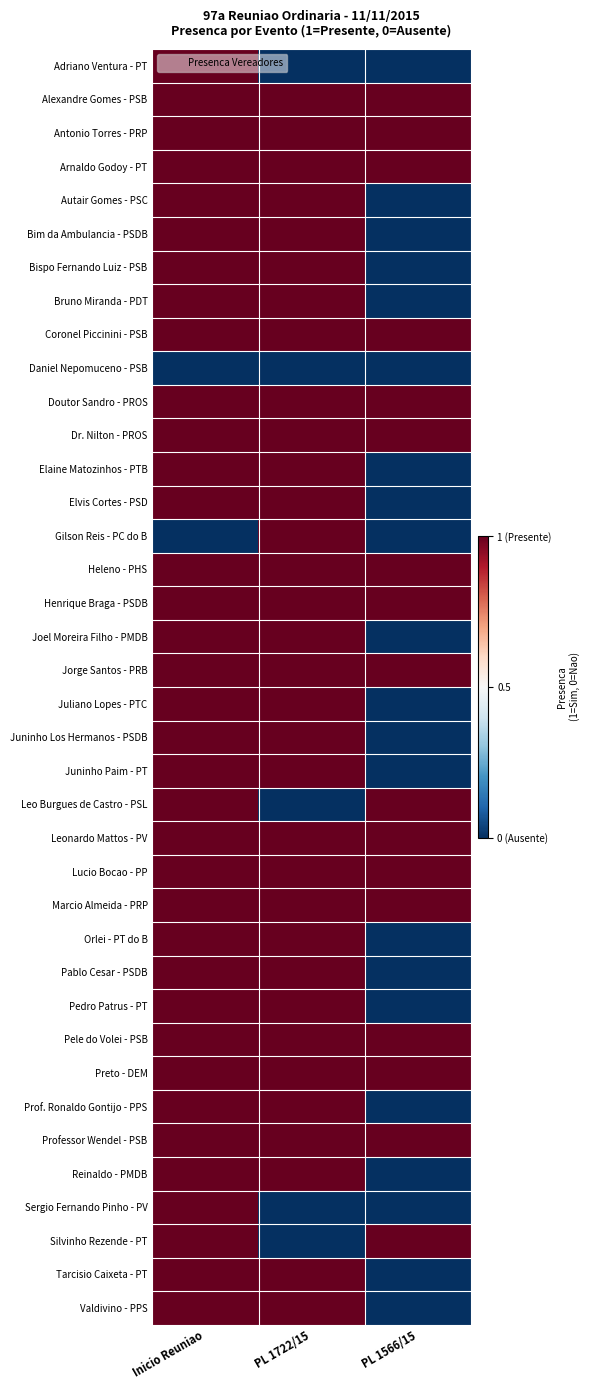

Reading right to left, what are all the values shown in this chart?

Adriano Ventura - PT: PL 1566/15=-1	PL 1722/15=-1	Inicio Reuniao=1
Alexandre Gomes - PSB: PL 1566/15=1	PL 1722/15=1	Inicio Reuniao=1
Antonio Torres - PRP: PL 1566/15=1	PL 1722/15=1	Inicio Reuniao=1
Arnaldo Godoy - PT: PL 1566/15=1	PL 1722/15=1	Inicio Reuniao=1
Autair Gomes - PSC: PL 1566/15=-1	PL 1722/15=1	Inicio Reuniao=1
Bim da Ambulancia - PSDB: PL 1566/15=-1	PL 1722/15=1	Inicio Reuniao=1
Bispo Fernando Luiz - PSB: PL 1566/15=-1	PL 1722/15=1	Inicio Reuniao=1
Bruno Miranda - PDT: PL 1566/15=-1	PL 1722/15=1	Inicio Reuniao=1
Coronel Piccinini - PSB: PL 1566/15=1	PL 1722/15=1	Inicio Reuniao=1
Daniel Nepomuceno - PSB: PL 1566/15=-1	PL 1722/15=-1	Inicio Reuniao=-1
Doutor Sandro - PROS: PL 1566/15=1	PL 1722/15=1	Inicio Reuniao=1
Dr. Nilton - PROS: PL 1566/15=1	PL 1722/15=1	Inicio Reuniao=1
Elaine Matozinhos - PTB: PL 1566/15=-1	PL 1722/15=1	Inicio Reuniao=1
Elvis Cortes - PSD: PL 1566/15=-1	PL 1722/15=1	Inicio Reuniao=1
Gilson Reis - PC do B: PL 1566/15=-1	PL 1722/15=1	Inicio Reuniao=-1
Heleno - PHS: PL 1566/15=1	PL 1722/15=1	Inicio Reuniao=1
Henrique Braga - PSDB: PL 1566/15=1	PL 1722/15=1	Inicio Reuniao=1
Joel Moreira Filho - PMDB: PL 1566/15=-1	PL 1722/15=1	Inicio Reuniao=1
Jorge Santos - PRB: PL 1566/15=1	PL 1722/15=1	Inicio Reuniao=1
Juliano Lopes - PTC: PL 1566/15=-1	PL 1722/15=1	Inicio Reuniao=1
Juninho Los Hermanos - PSDB: PL 1566/15=-1	PL 1722/15=1	Inicio Reuniao=1
Juninho Paim - PT: PL 1566/15=-1	PL 1722/15=1	Inicio Reuniao=1
Leo Burgues de Castro - PSL: PL 1566/15=1	PL 1722/15=-1	Inicio Reuniao=1
Leonardo Mattos - PV: PL 1566/15=1	PL 1722/15=1	Inicio Reuniao=1
Lucio Bocao - PP: PL 1566/15=1	PL 1722/15=1	Inicio Reuniao=1
Marcio Almeida - PRP: PL 1566/15=1	PL 1722/15=1	Inicio Reuniao=1
Orlei - PT do B: PL 1566/15=-1	PL 1722/15=1	Inicio Reuniao=1
Pablo Cesar - PSDB: PL 1566/15=-1	PL 1722/15=1	Inicio Reuniao=1
Pedro Patrus - PT: PL 1566/15=-1	PL 1722/15=1	Inicio Reuniao=1
Pele do Volei - PSB: PL 1566/15=1	PL 1722/15=1	Inicio Reuniao=1
Preto - DEM: PL 1566/15=1	PL 1722/15=1	Inicio Reuniao=1
Prof. Ronaldo Gontijo - PPS: PL 1566/15=-1	PL 1722/15=1	Inicio Reuniao=1
Professor Wendel - PSB: PL 1566/15=1	PL 1722/15=1	Inicio Reuniao=1
Reinaldo - PMDB: PL 1566/15=-1	PL 1722/15=1	Inicio Reuniao=1
Sergio Fernando Pinho - PV: PL 1566/15=-1	PL 1722/15=-1	Inicio Reuniao=1
Silvinho Rezende - PT: PL 1566/15=1	PL 1722/15=-1	Inicio Reuniao=1
Tarcisio Caixeta - PT: PL 1566/15=-1	PL 1722/15=1	Inicio Reuniao=1
Valdivino - PPS: PL 1566/15=-1	PL 1722/15=1	Inicio Reuniao=1